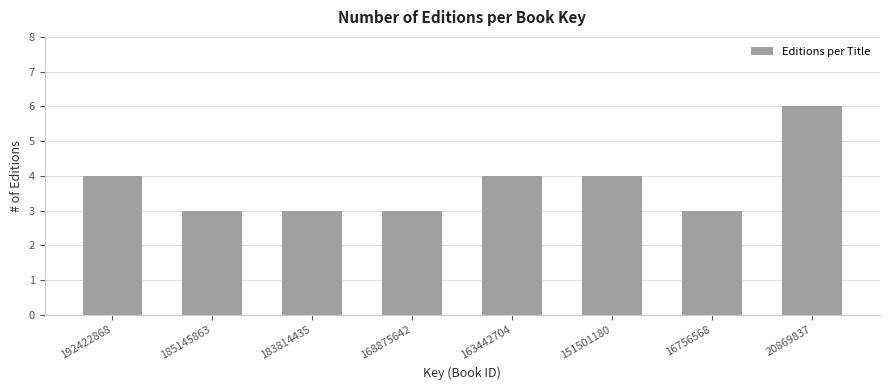

Reading left to right, what are all the values shown in this chart?

192422868=4	185145863=3	183814435=3	168875642=3	163442704=4	151501180=4	16756568=3	20869837=6